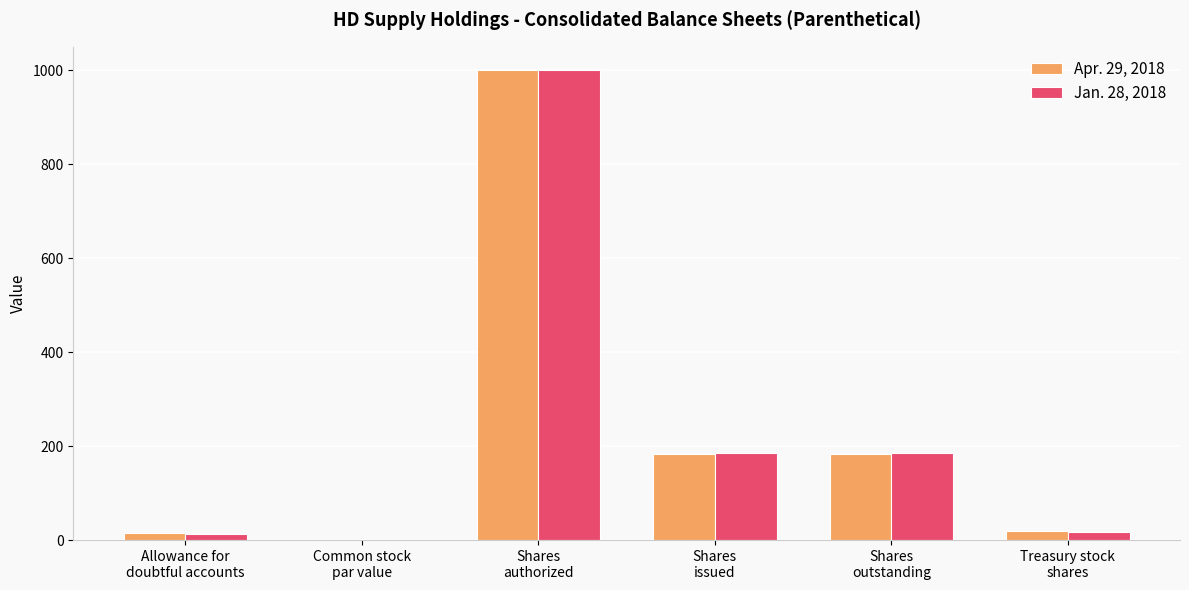

What is the highest value of the Jan. 28, 2018 series?

1000.0